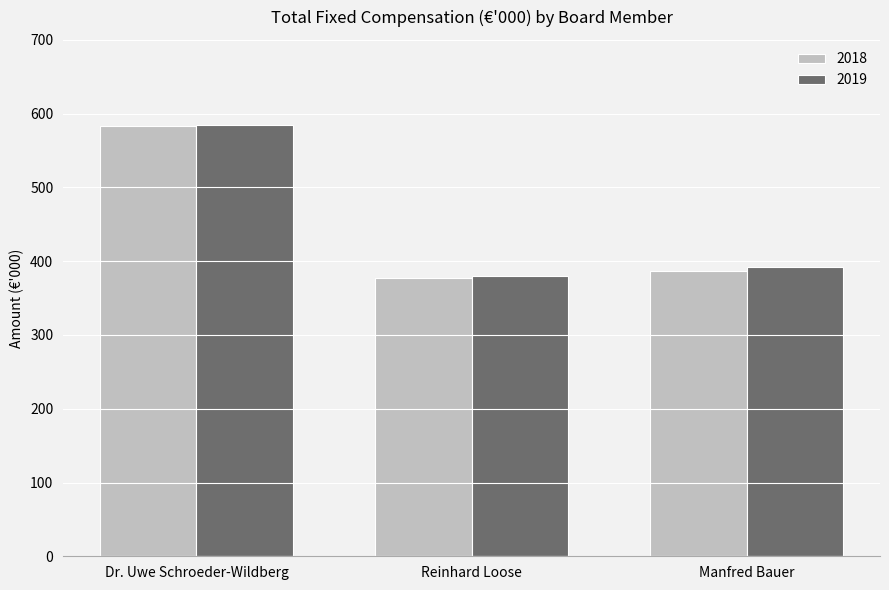

Reading right to left, extract all data points from this chart.

2018: 387	377	583
2019: 392	380	584